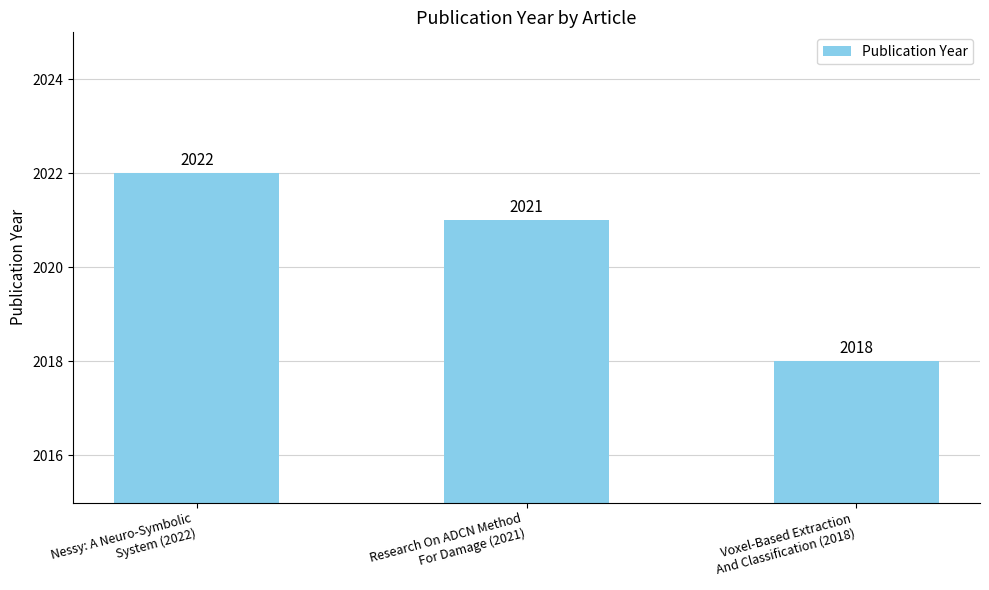

Count the number of categories in the chart.

3